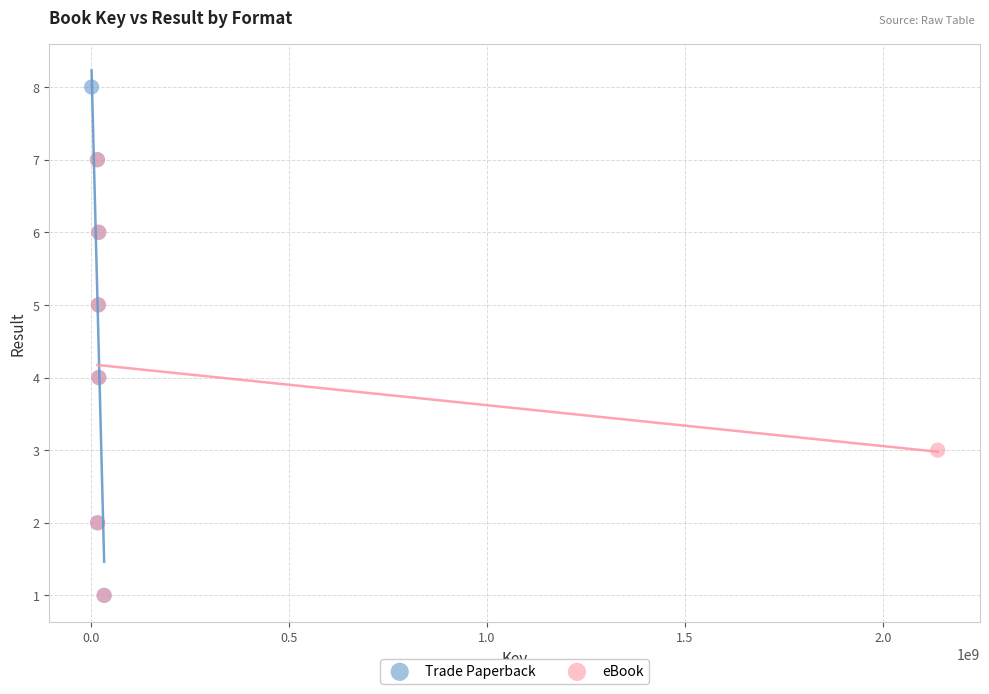

Which series has the widest spread of Y values?

Trade Paperback